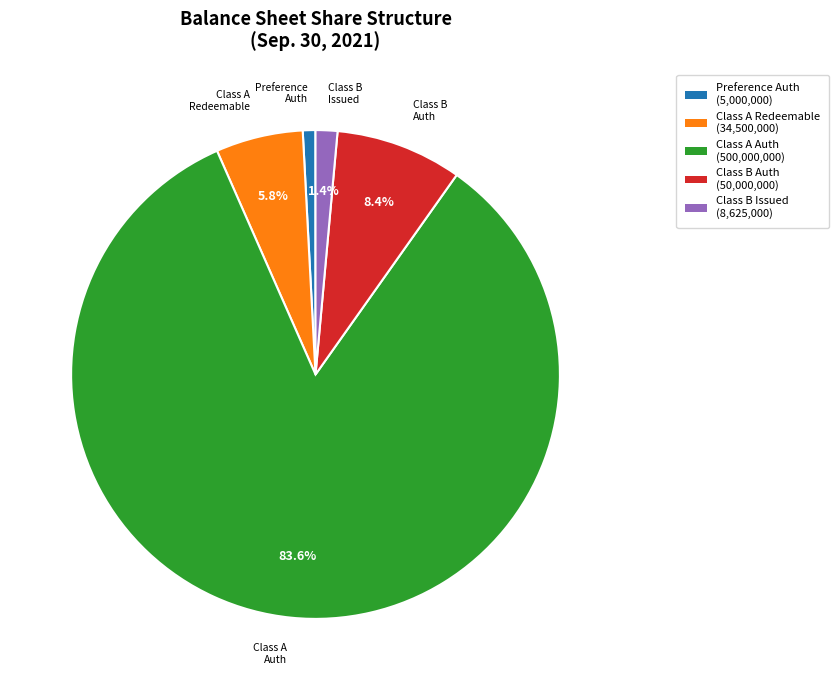

Does any single category account for the majority?

Yes